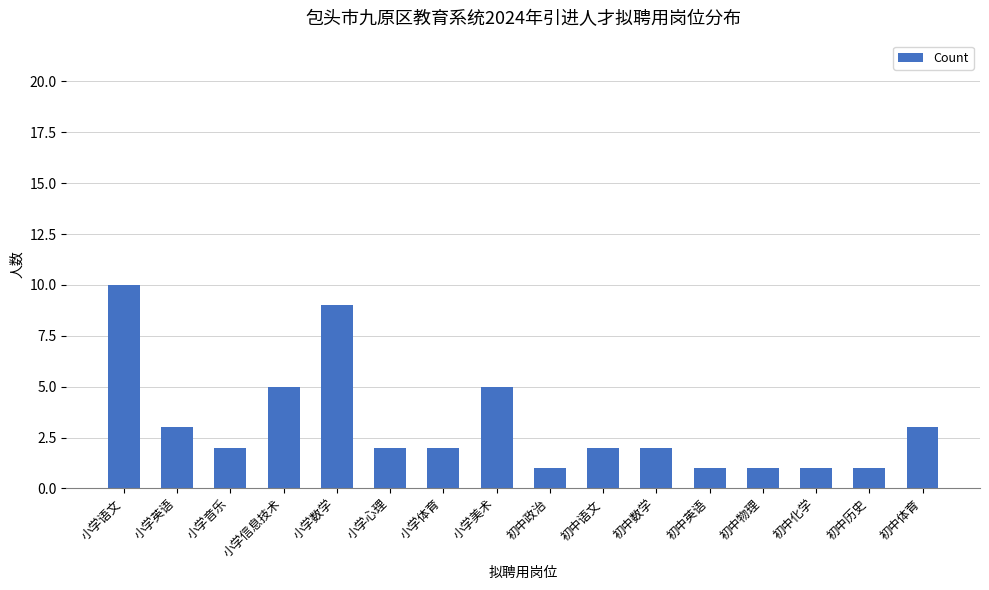

Count the number of categories in the chart.

16